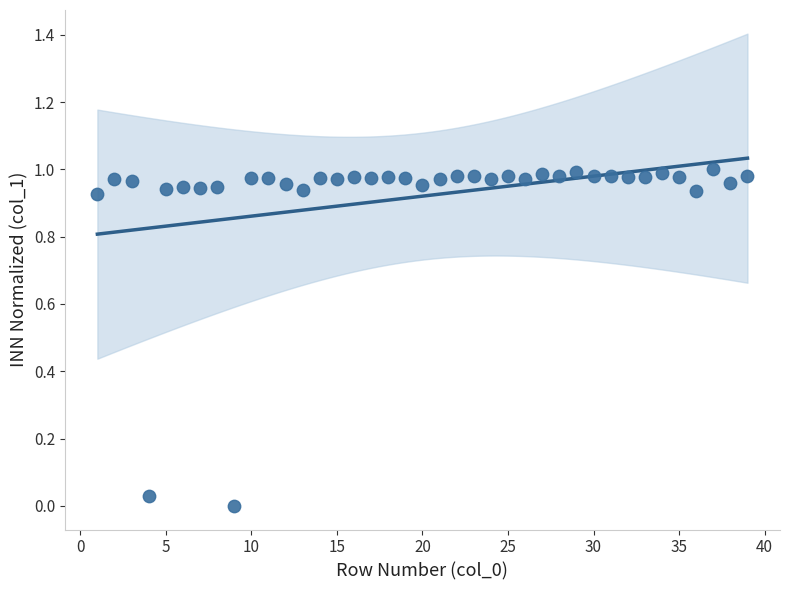

What is the range of X values (max minus min)?

38.0